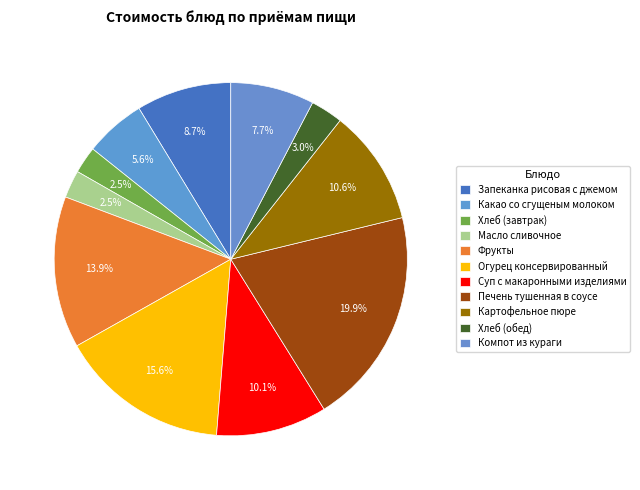

Count the number of slices in the pie.

11